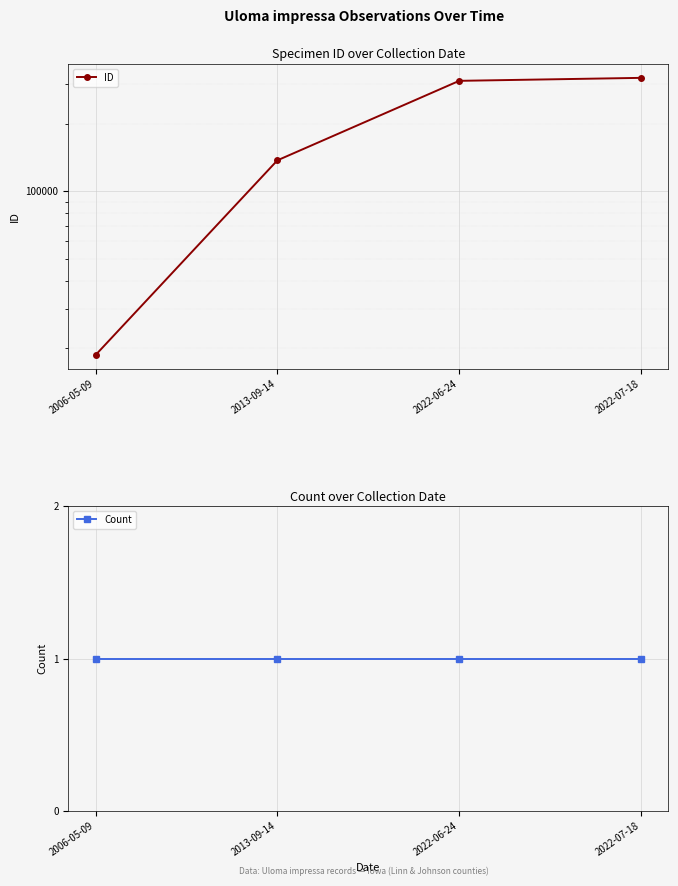

Reading right to left, extract all data points from this chart.

ID: 2022-07-18=320577	2022-06-24=310921	2013-09-14=137562	2006-05-09=18674
Count: 2022-07-18=1	2022-06-24=1	2013-09-14=1	2006-05-09=1